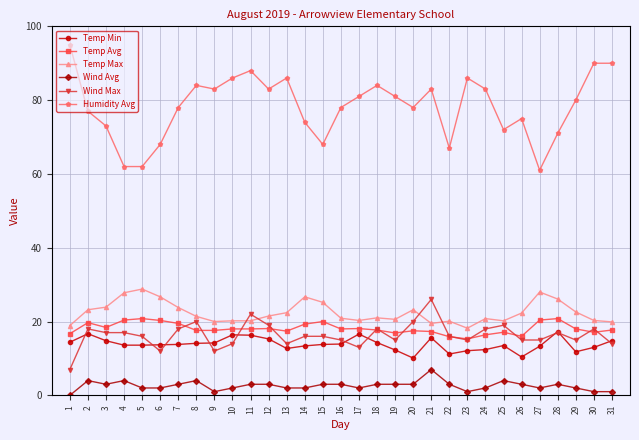

True or false: Wind Max has more than 2 points higher than both neighbors.

True